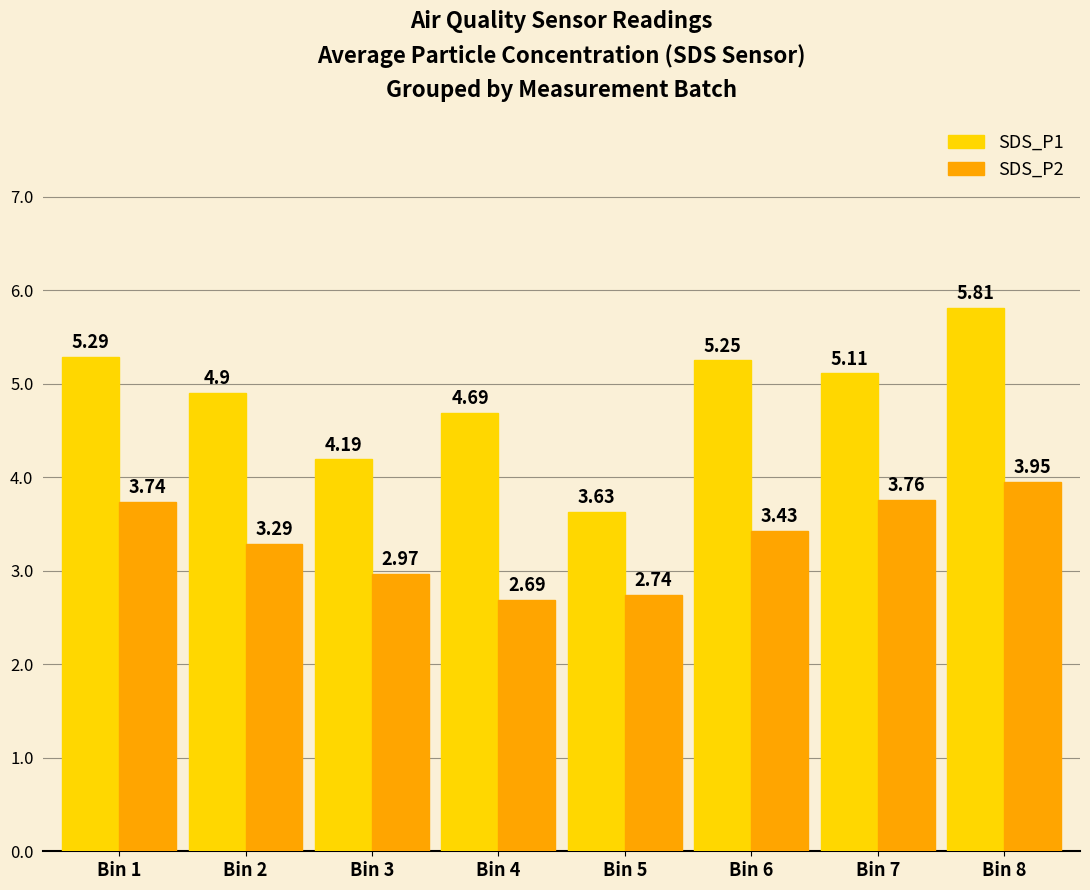

Which category has the lowest value in the SDS_P1 series?

Bin 5